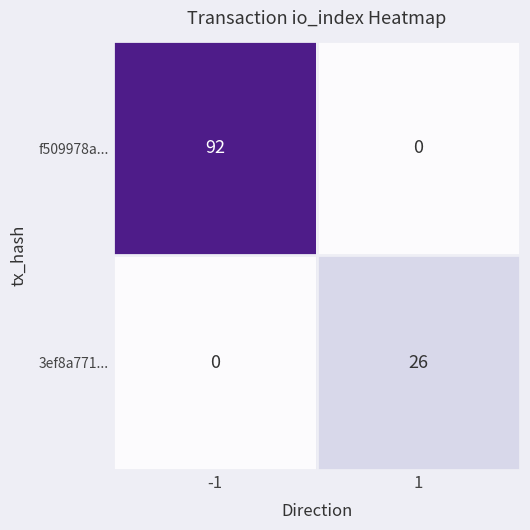

Which label corresponds to the largest value in the chart?

-1